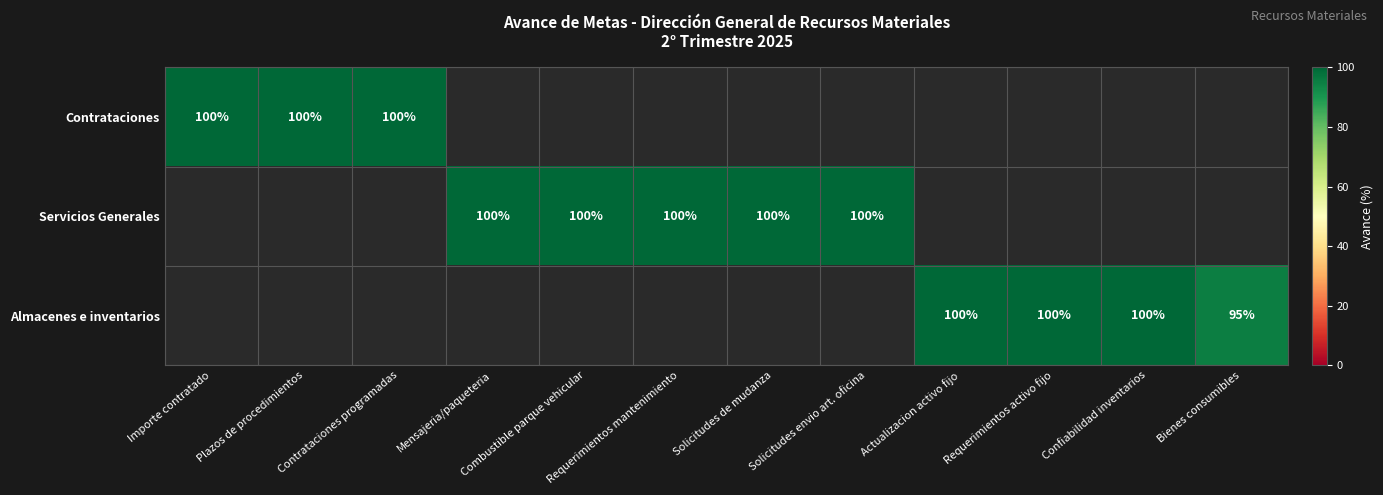

At how many categories does at least one series exceed 97?

11